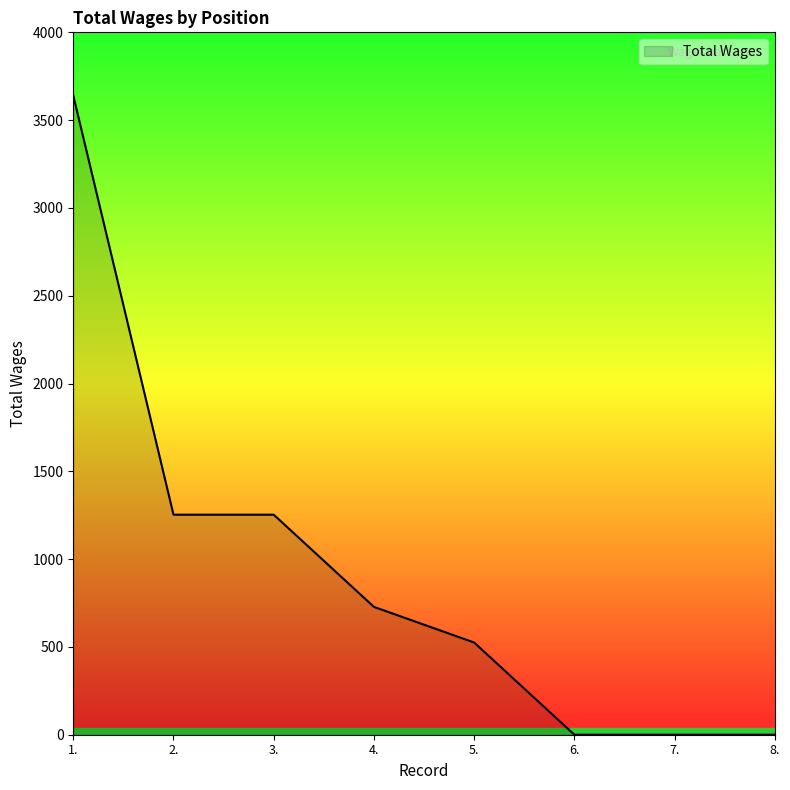

The value at 6. is -1795. True or false?

False